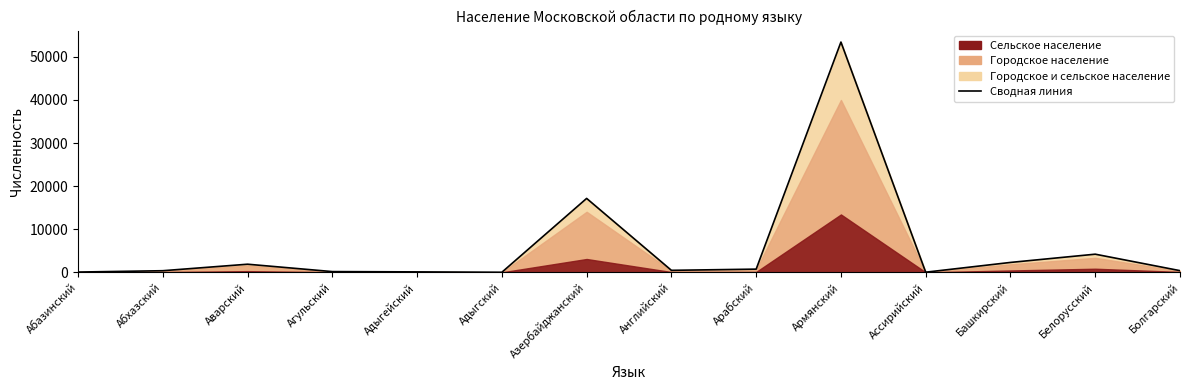

How many categories are shown in the chart?

14